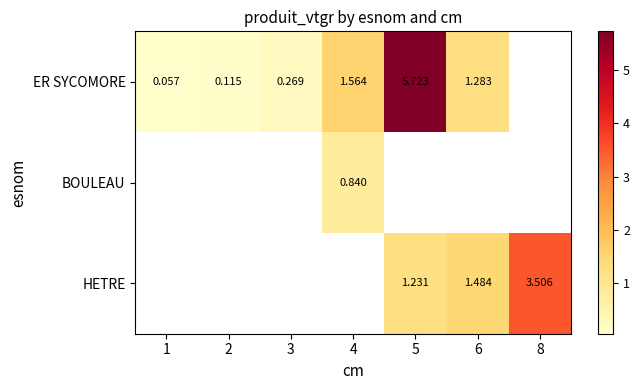

Between 1 and 5, which is larger?

5